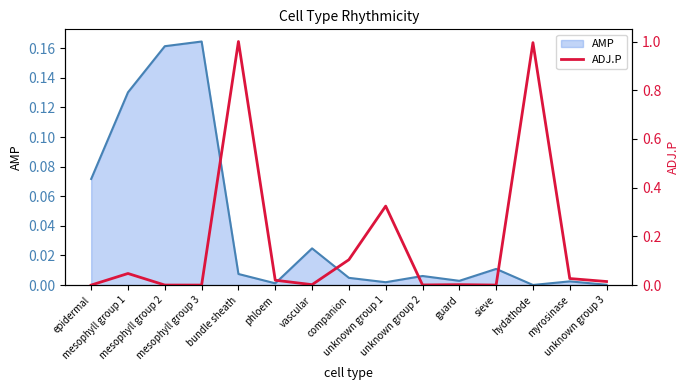

What is the label of the 11th point from the left?

guard